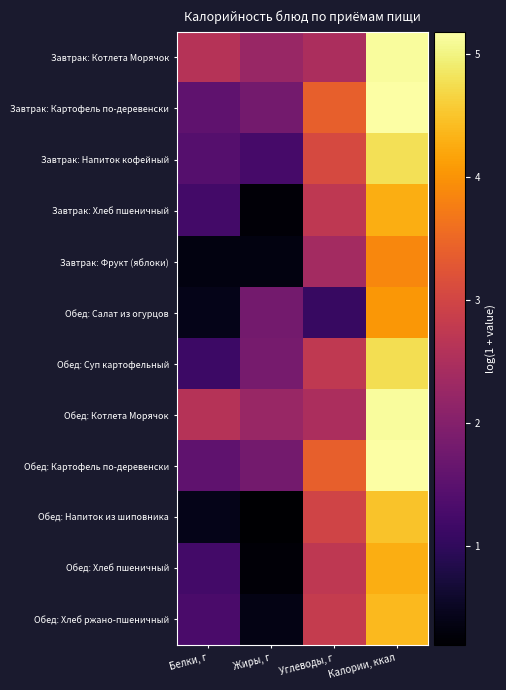

List the series in order of their peak value, lowest first.

Завтрак: Фрукт (яблоки), Обед: Салат из огурцов, Завтрак: Хлеб пшеничный, Обед: Хлеб пшеничный, Обед: Хлеб ржано-пшеничный, Обед: Напиток из шиповника, Обед: Суп картофельный, Завтрак: Напиток кофейный, Завтрак: Котлета Морячок, Обед: Котлета Морячок, Завтрак: Картофель по-деревенски, Обед: Картофель по-деревенски